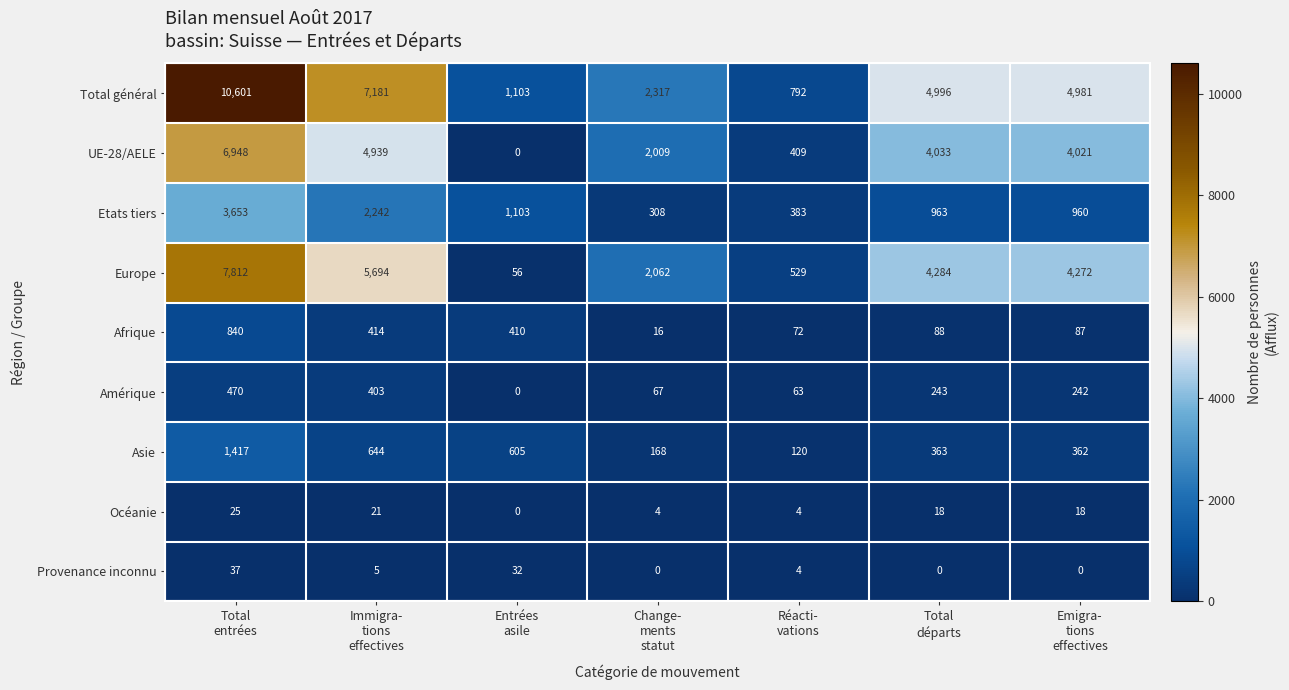

Which series has the widest spread of values?

Total général